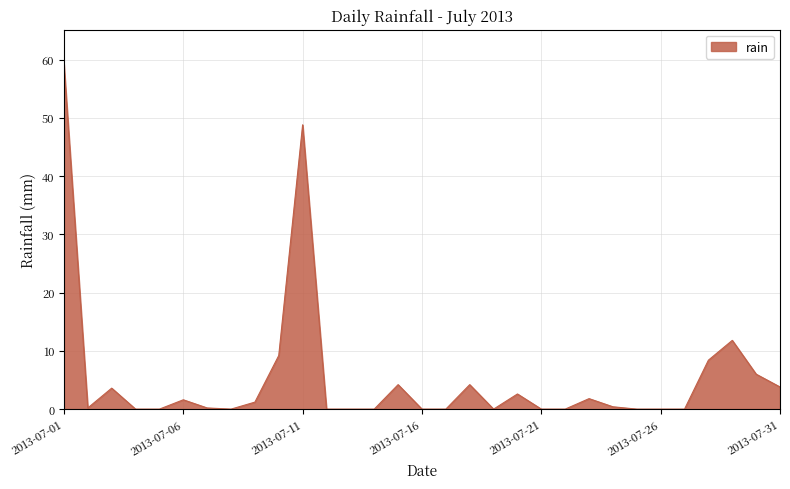

What is the difference between the maximum and minimum values?

59.2